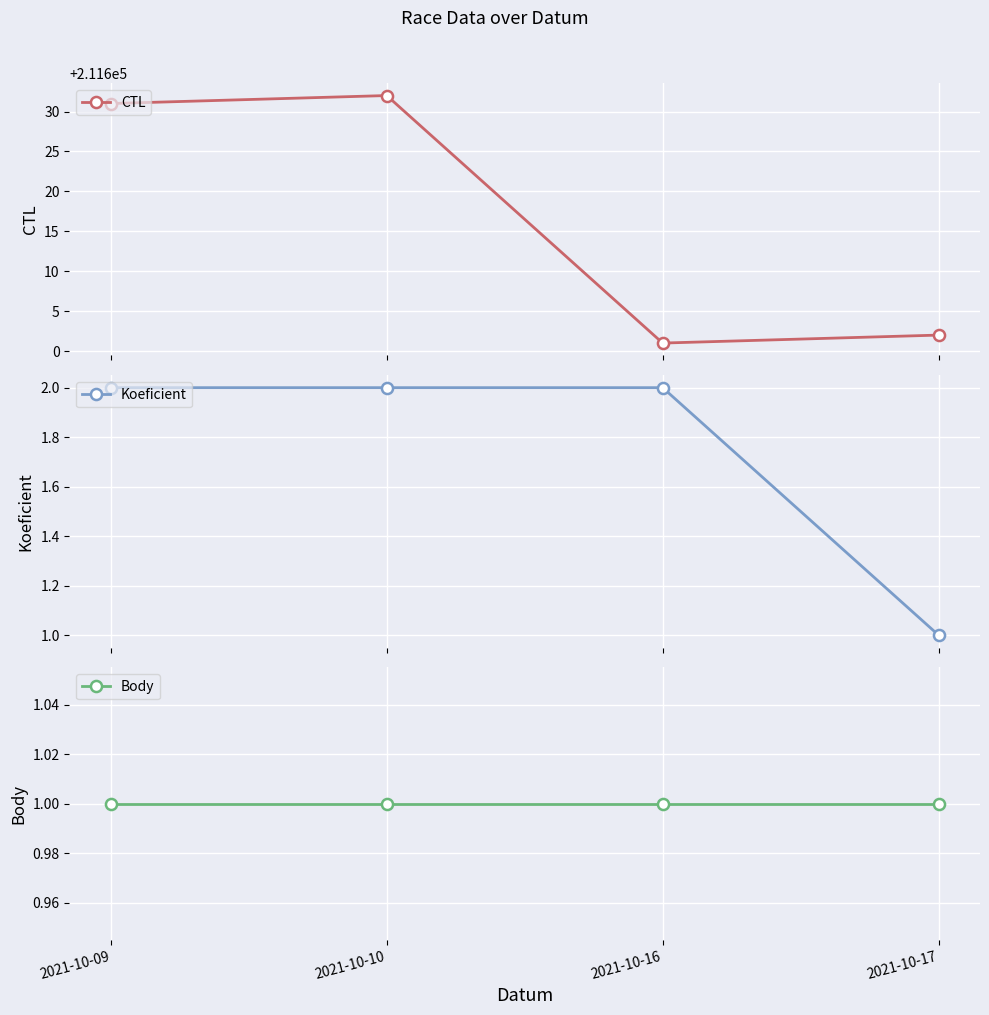

What is the maximum value for Koeficient?

2